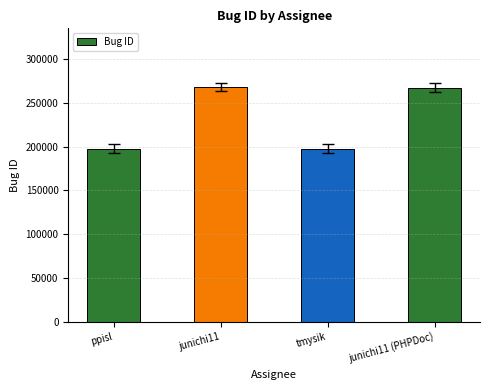

Are the bars grouped side by side (vs. stacked)?

No